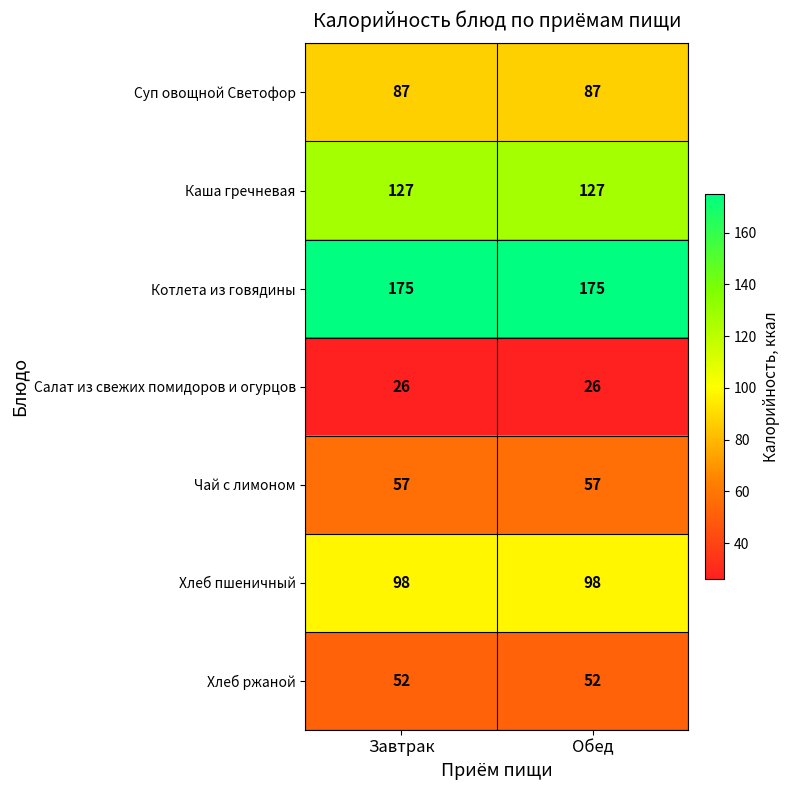

What is the sum of all Котлета из говядины values?

350